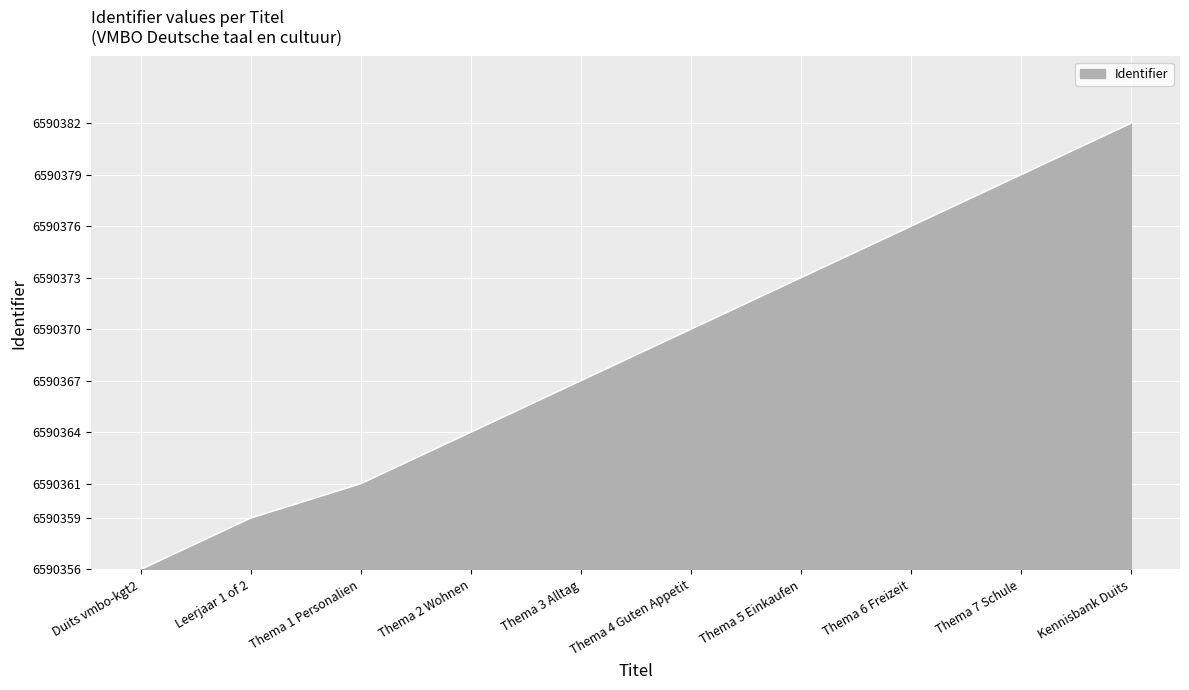

List the labels in order of value, largest first.

Kennisbank Duits, Thema 7 Schule, Thema 6 Freizeit, Thema 5 Einkaufen, Thema 4 Guten Appetit, Thema 3 Alltag, Thema 2 Wohnen, Thema 1 Personalien, Leerjaar 1 of 2, Duits vmbo-kgt2